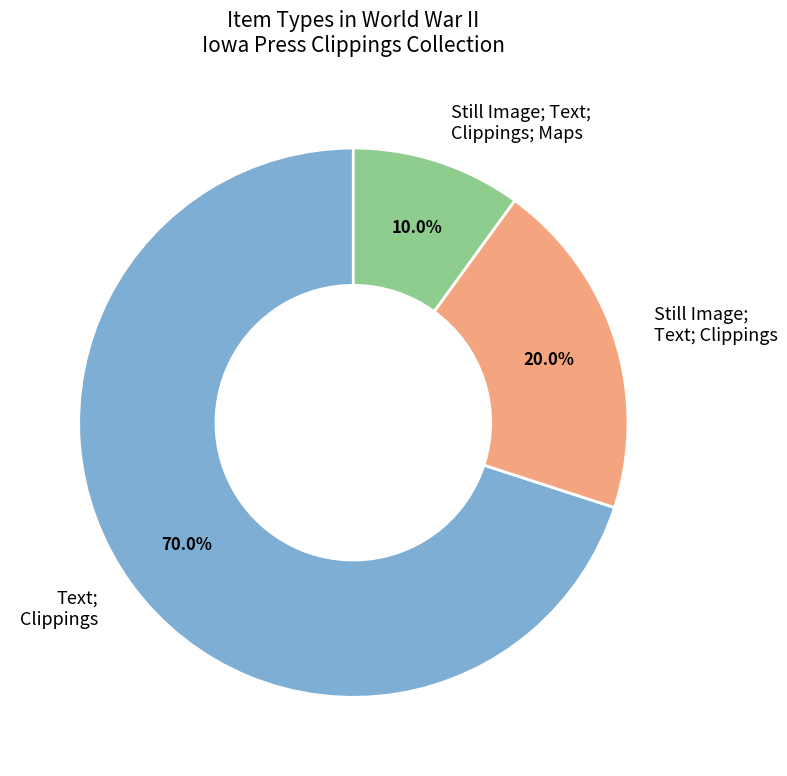

Is it true that Still Image; Text; Clippings; Maps is 15% of the pie?

False